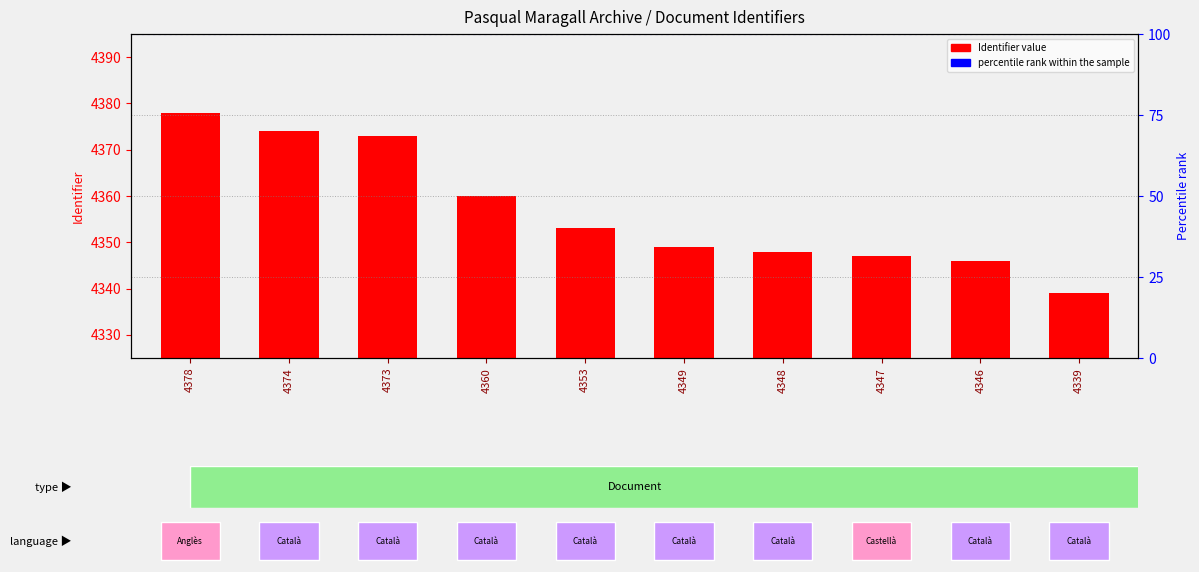

Count the number of categories in the chart.

10